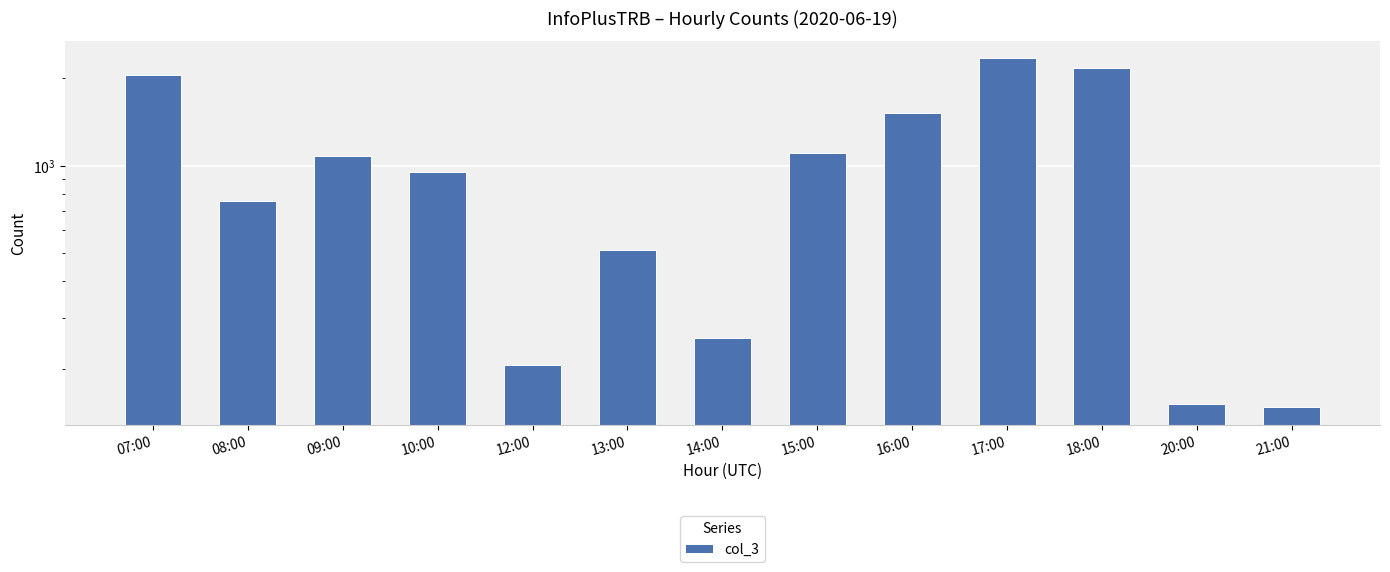

Count the number of data series in this chart.

1